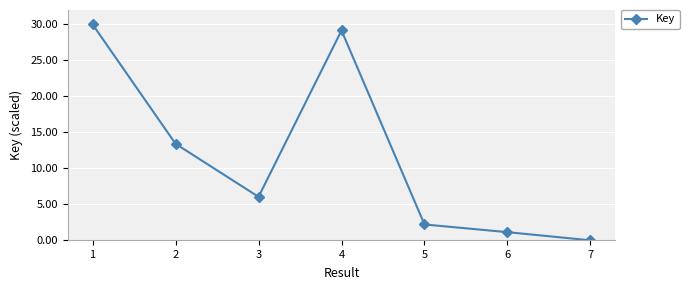

What is the greatest value displayed?

30.0